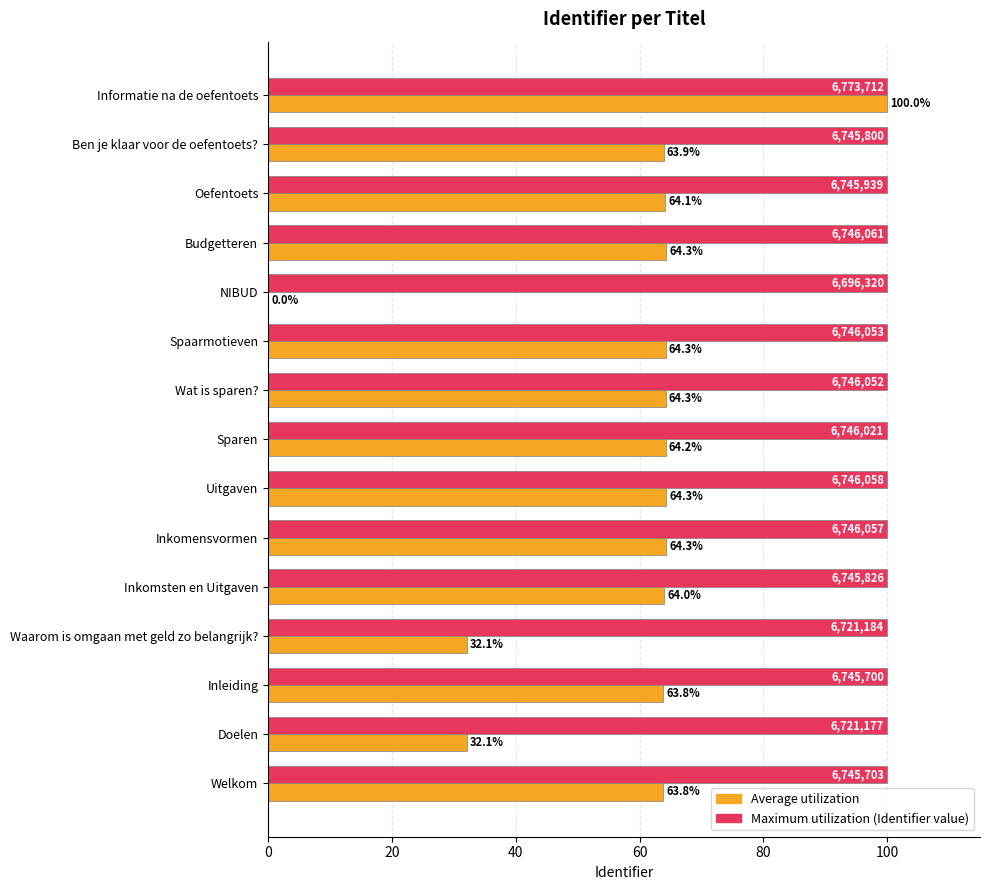

At which category is the sum across all series the highest?

Informatie na de oefentoets